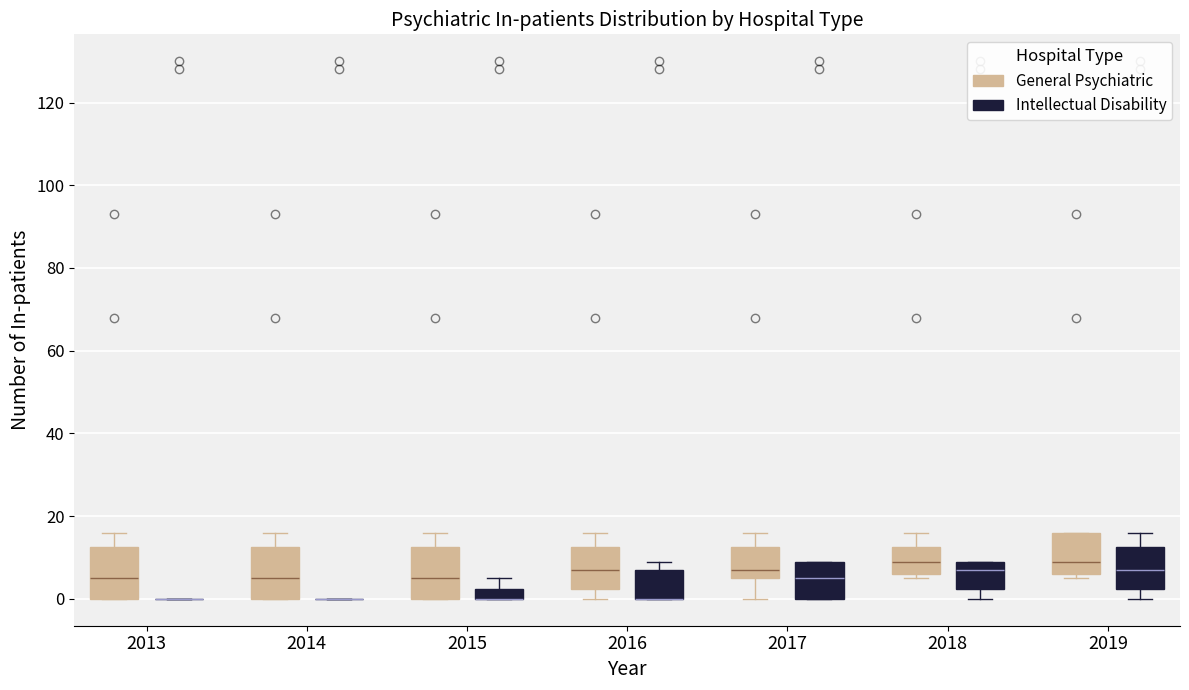

Where does the lower whisker of the box for 2016 (General Psychiatric) end on the y-axis? The values are not printed on the chart, so give them approximately, as read against the axis.

0